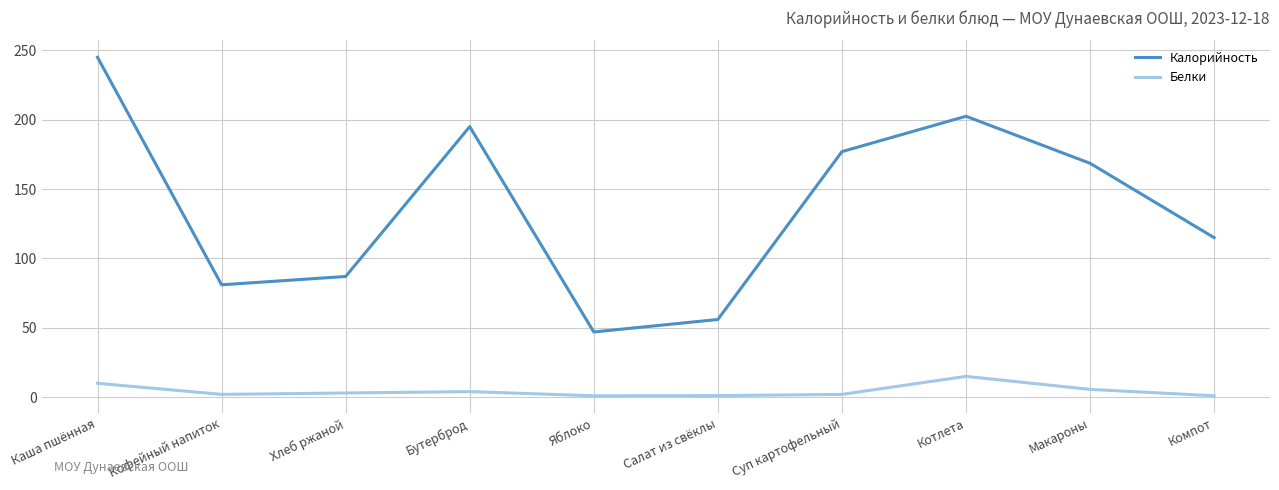

Is it true that Калорийность equals 135.2 at Хлеб ржаной?

False